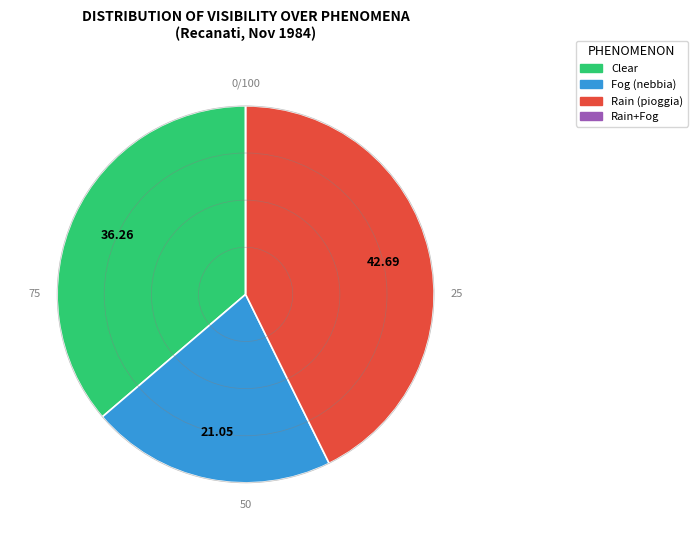

Is there any slice that represents more than half of the pie?

No